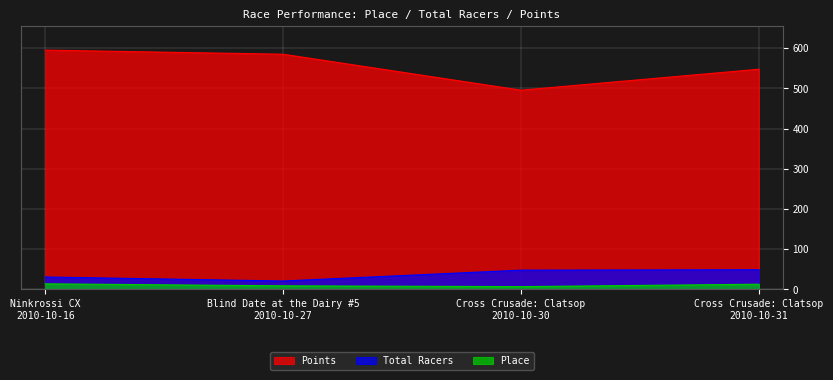

What is the minimum value for Place?

7.0